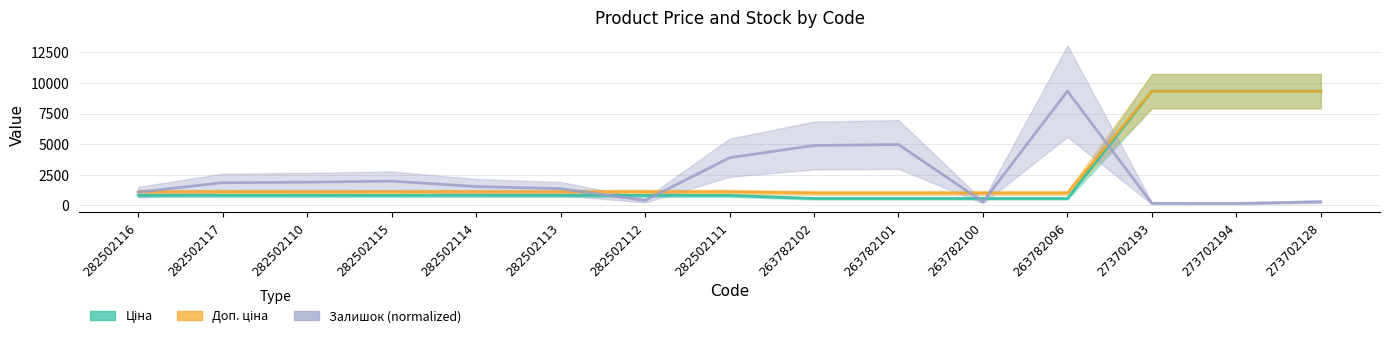

Count the number of categories in the chart.

15